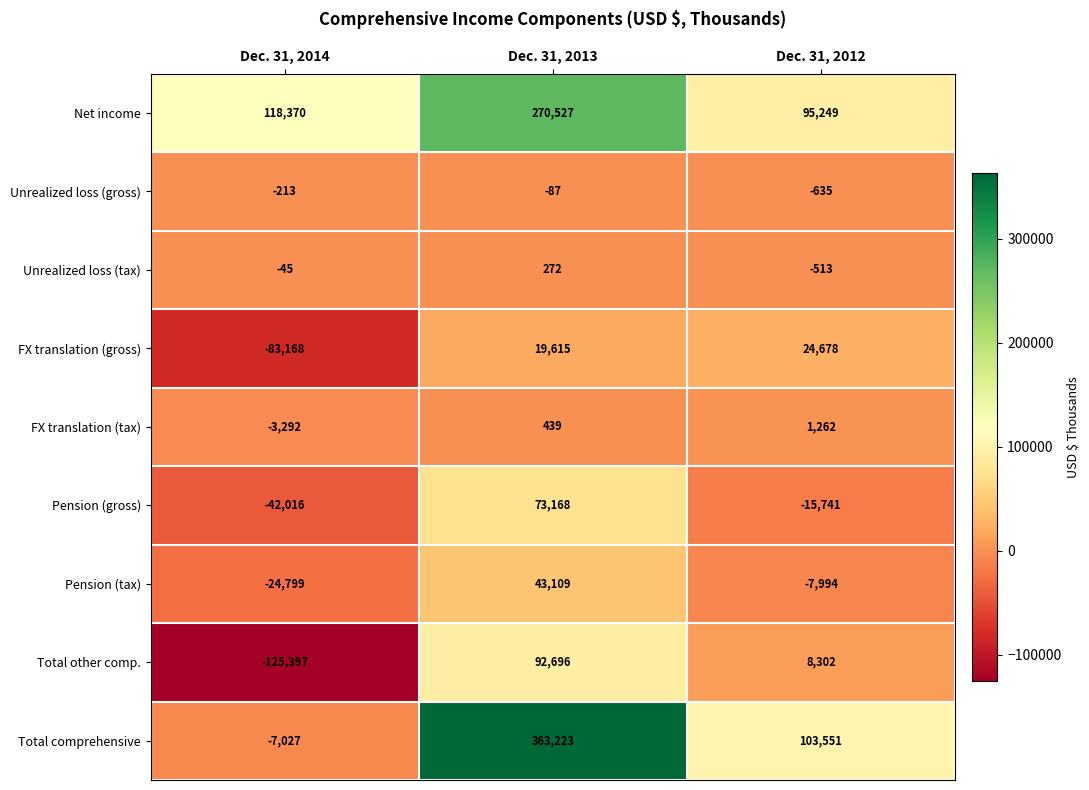

Count the number of categories in the chart.

3